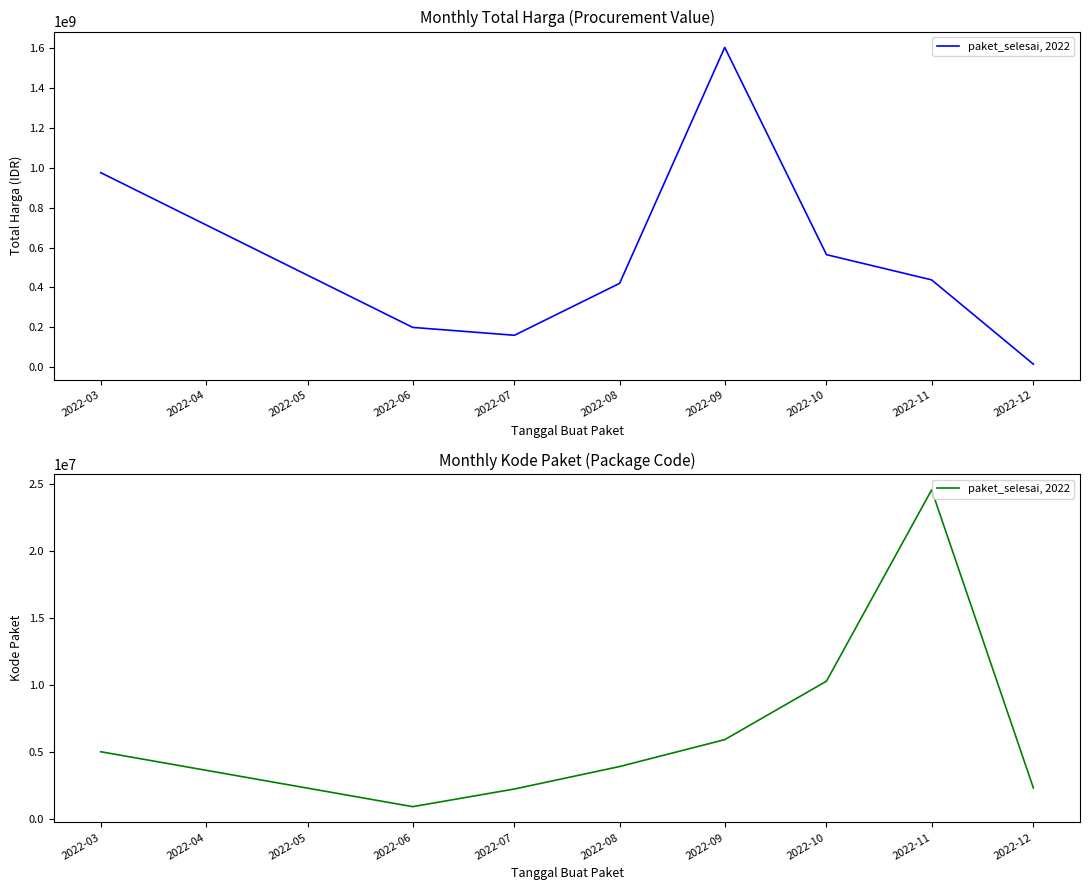

Which has a higher value, 2022-07 or 2022-09?

2022-09